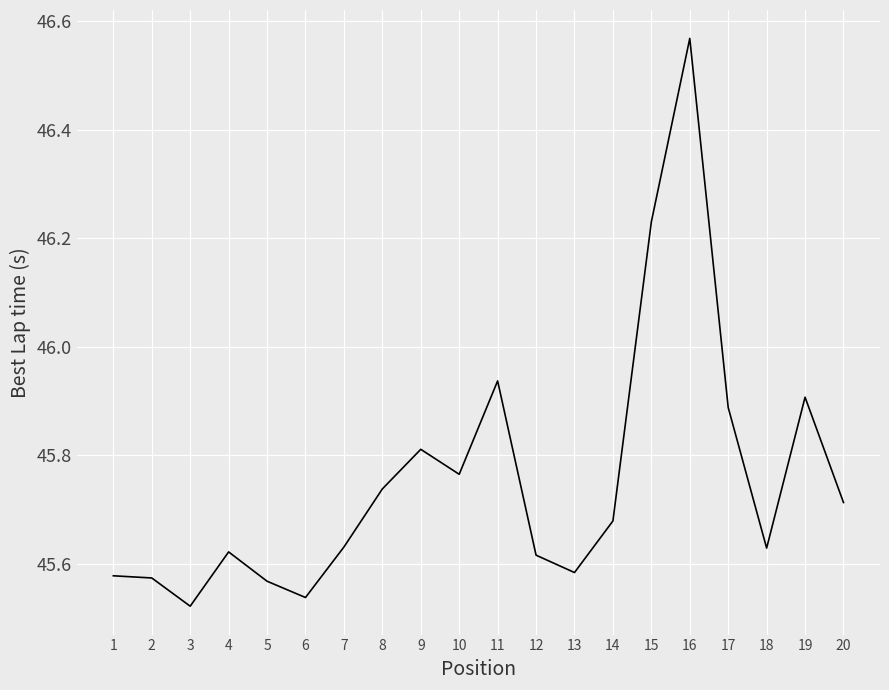

What is the difference between the values at 11 and 15?

0.3